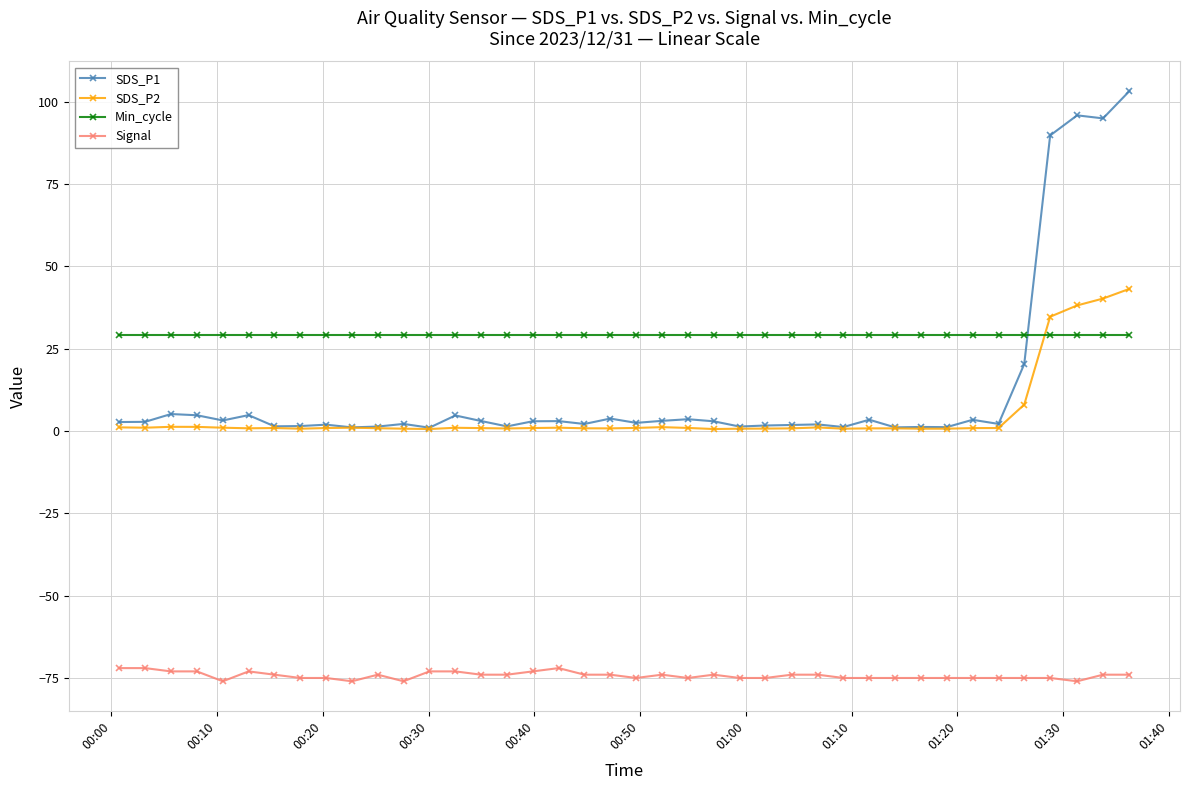

At how many categories does at least one series exceed 83?

4